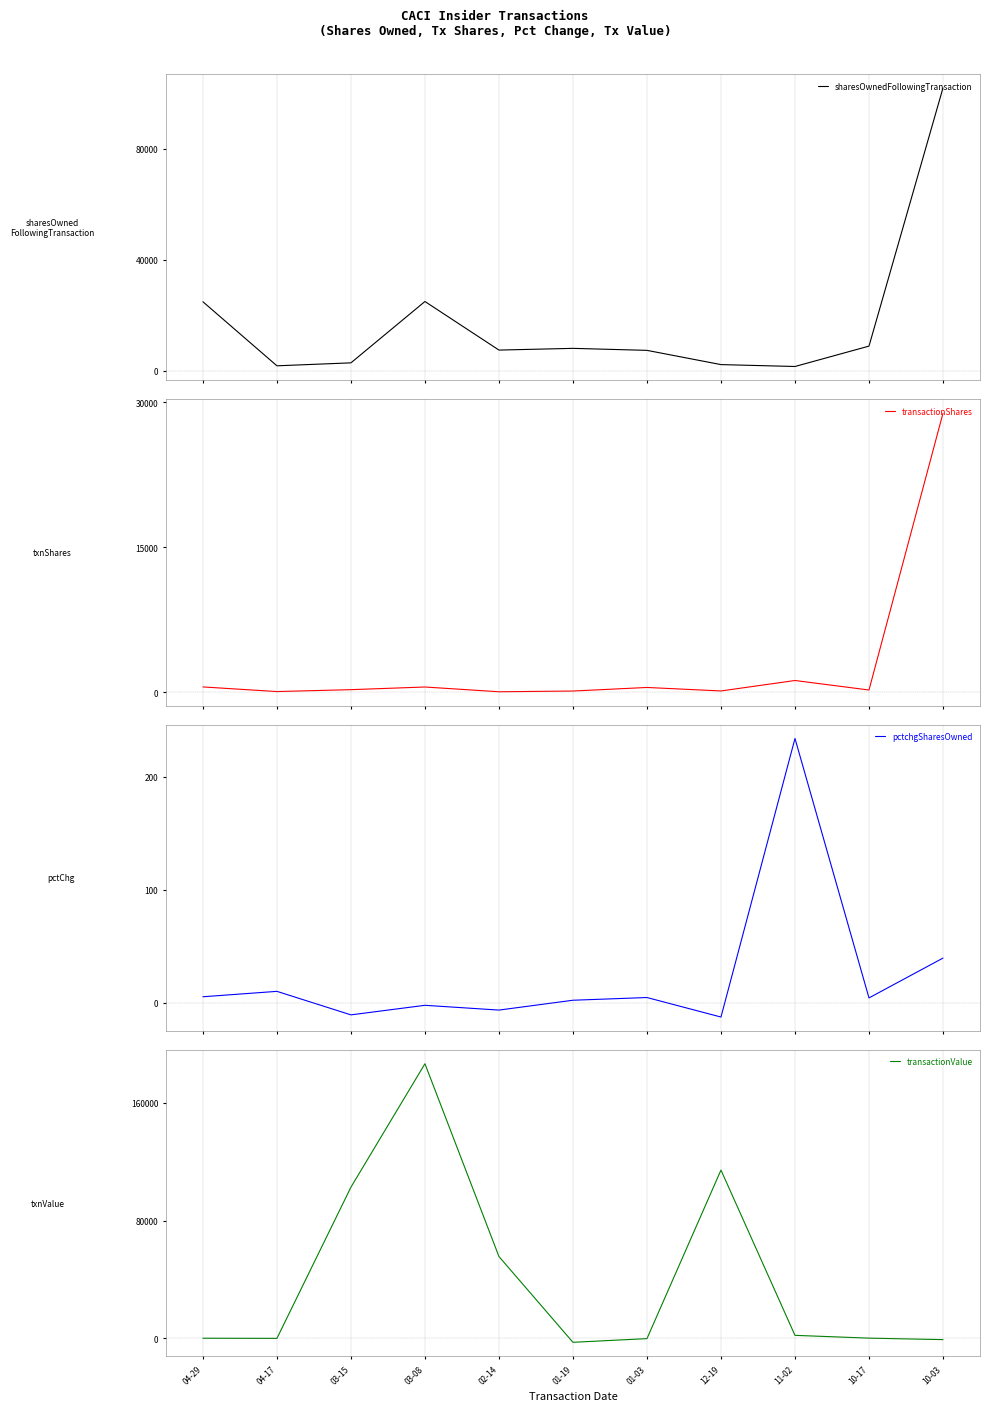

Reading left to right, extract all data points from this chart.

sharesOwnedFollowingTransaction: 24817.7	1745.5	2809.9	24905.2	7412.9	8030.0	7309.5	2181.3	1498.0	8839.5	101831.7
transactionShares: 556.2	76.3	273.9	548.7	55.6	132.2	500.9	140.1	1221.7	237.8	28887.2
pctchgSharesOwned: 5.4	10.2	-10.6	-2.2	-6.4	2.3	4.7	-12.5	233.8	4.4	39.6
transactionValue: -86.7	-185.6	102669.5	186642.8	55497.9	-2855.3	-343.5	114310.6	1882.6	-21.1	-1023.3